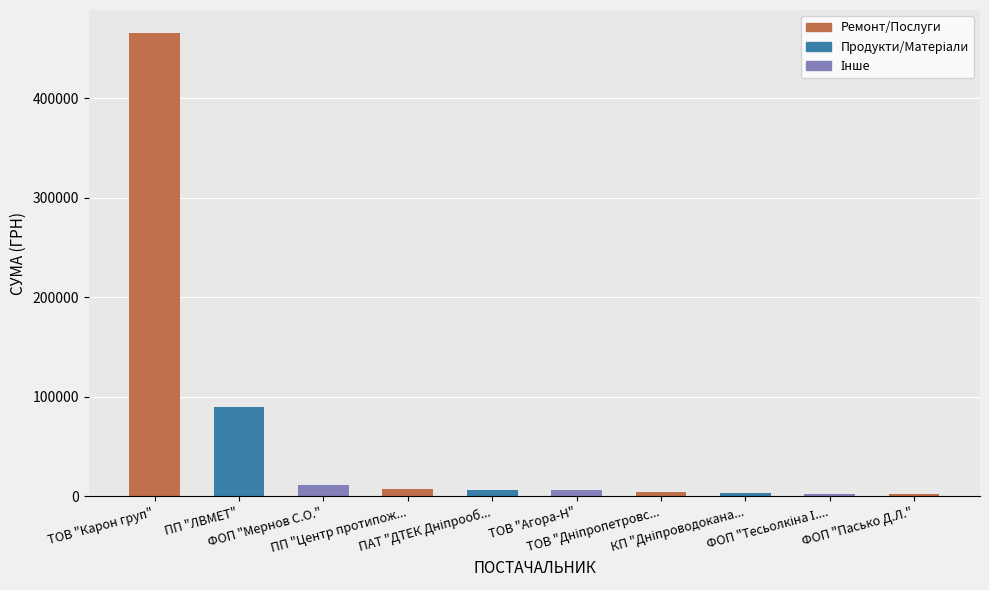

What is the minimum value shown in the chart?

1873.9